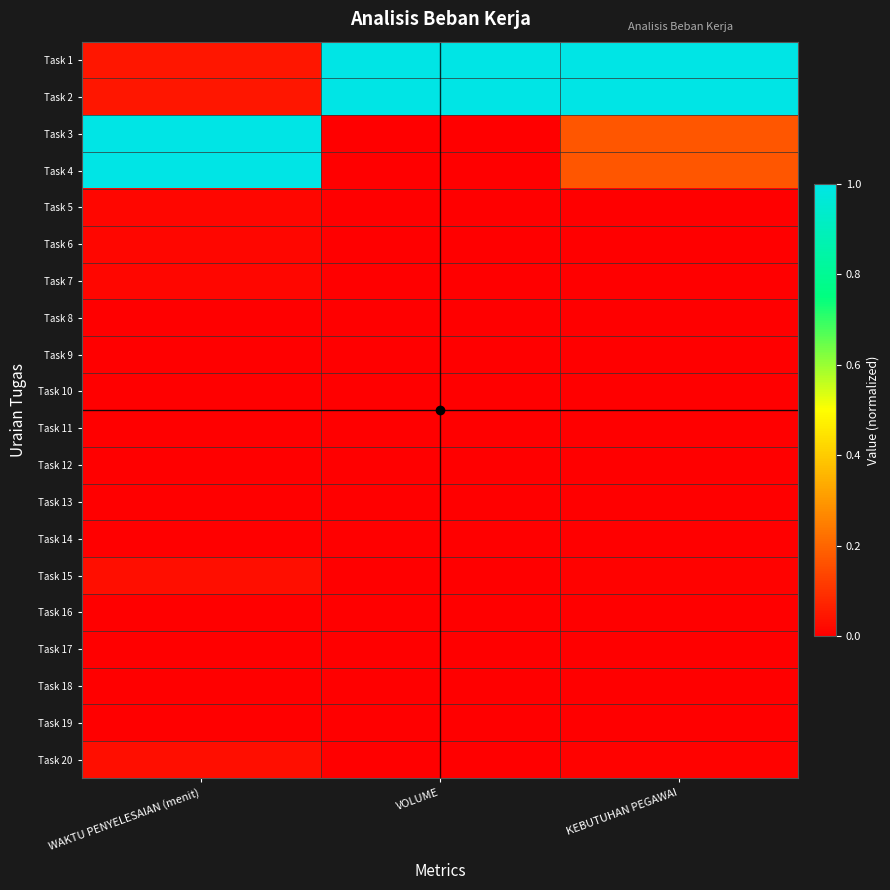

Between KEBUTUHAN PEGAWAI and WAKTU PENYELESAIAN (menit), which is larger?

KEBUTUHAN PEGAWAI